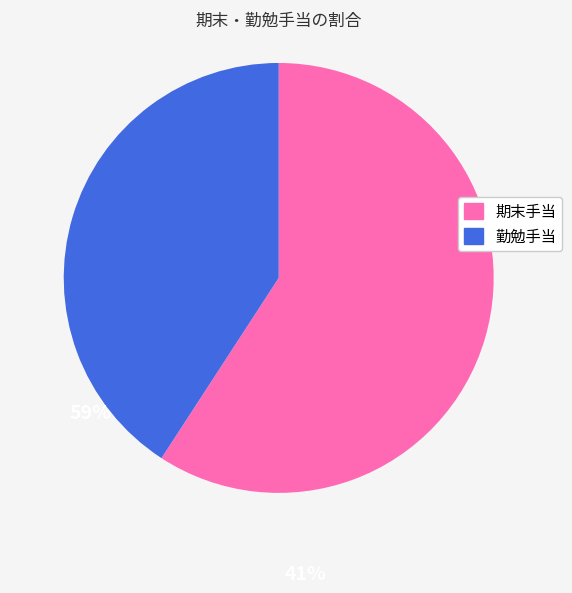

Is there a majority slice in this chart?

Yes